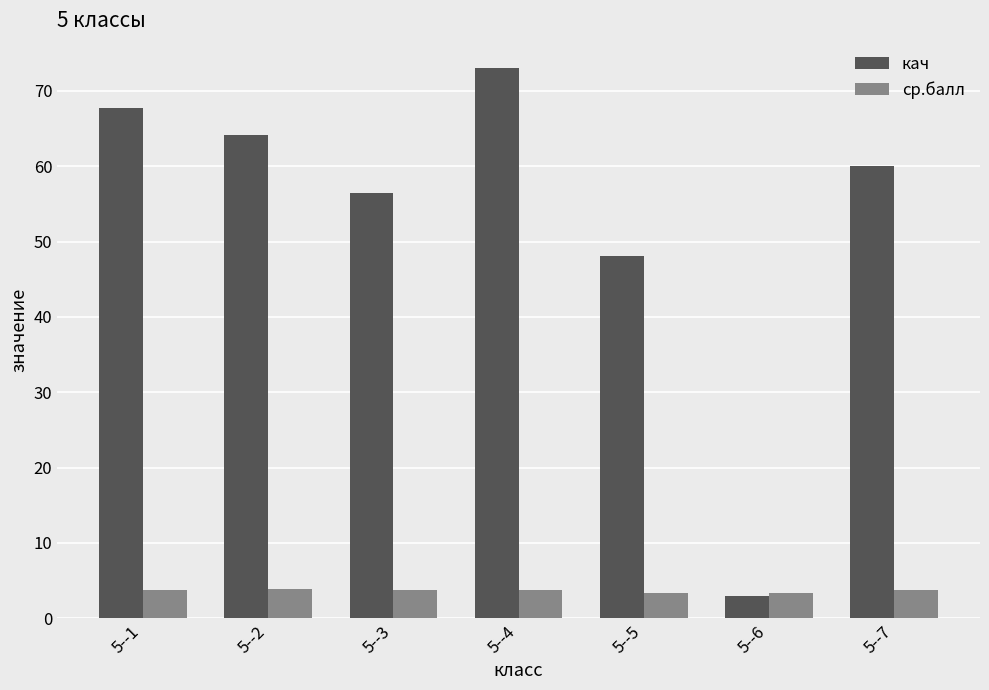

Between 5--4 and 5--6, which series saw the biggest shift?

кач